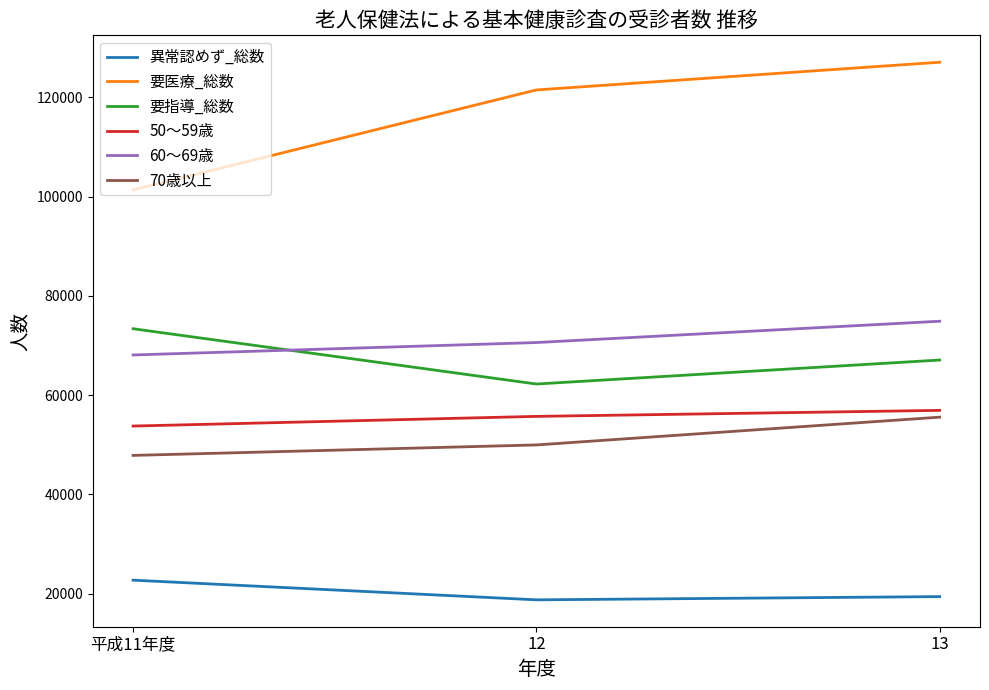

At which category is the sum across all series the highest?

13